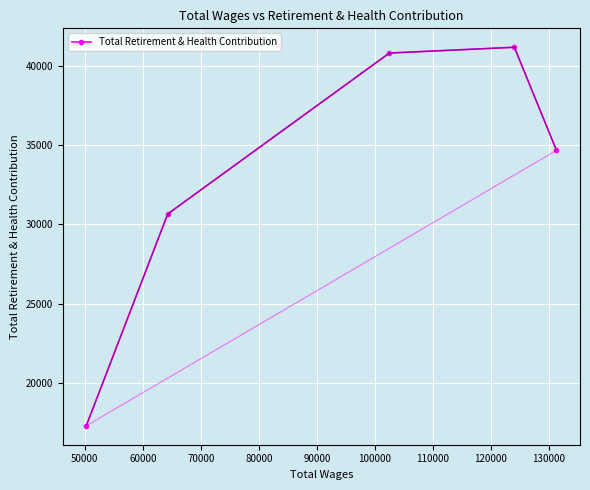

How many points are higher than both their immediate neighbors (excluding endpoints)?

1